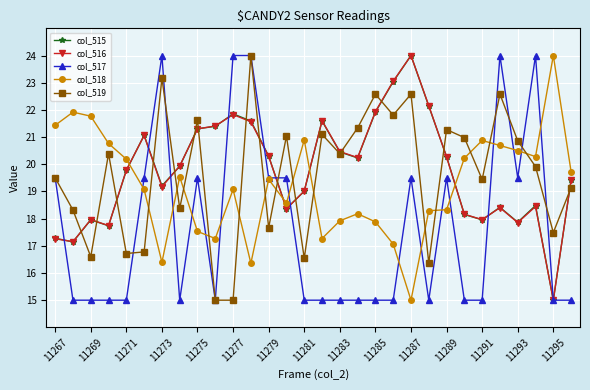

How many times do col_516 and col_519 cross each other?

15